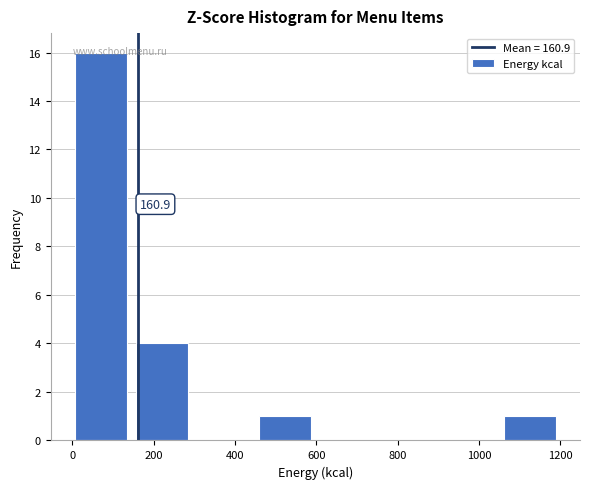

Which range on the x-axis has the tallest bar?

0 to 160